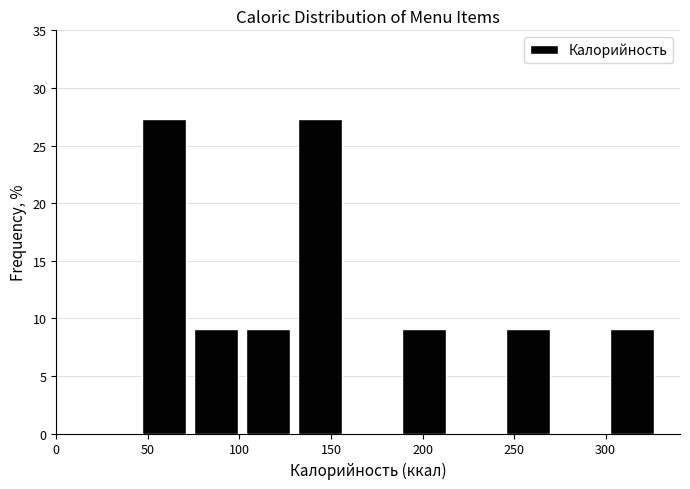

What is the height of the bar covering 130 to 160 on the x-axis? Neither the bar edges nor the heights are printed on the chart, so give them approximately, as read against the axes.

27.5